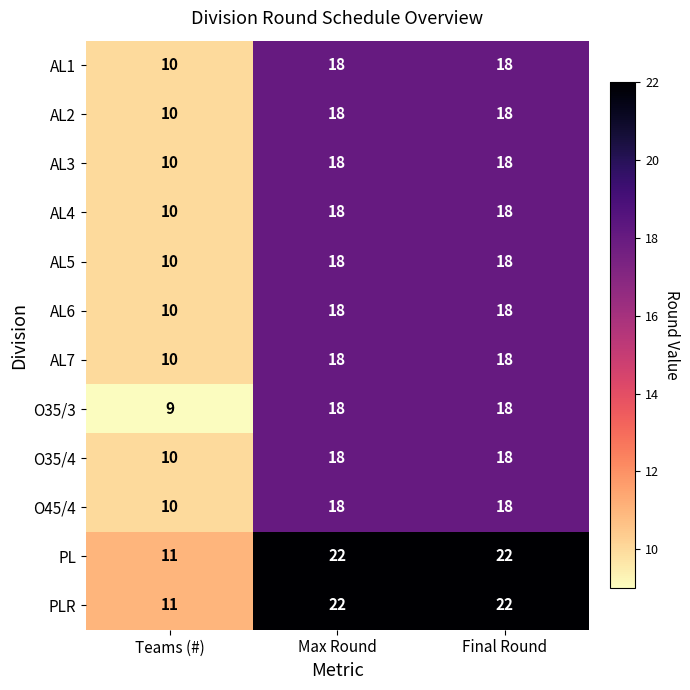

What is the maximum value shown in the chart?

22